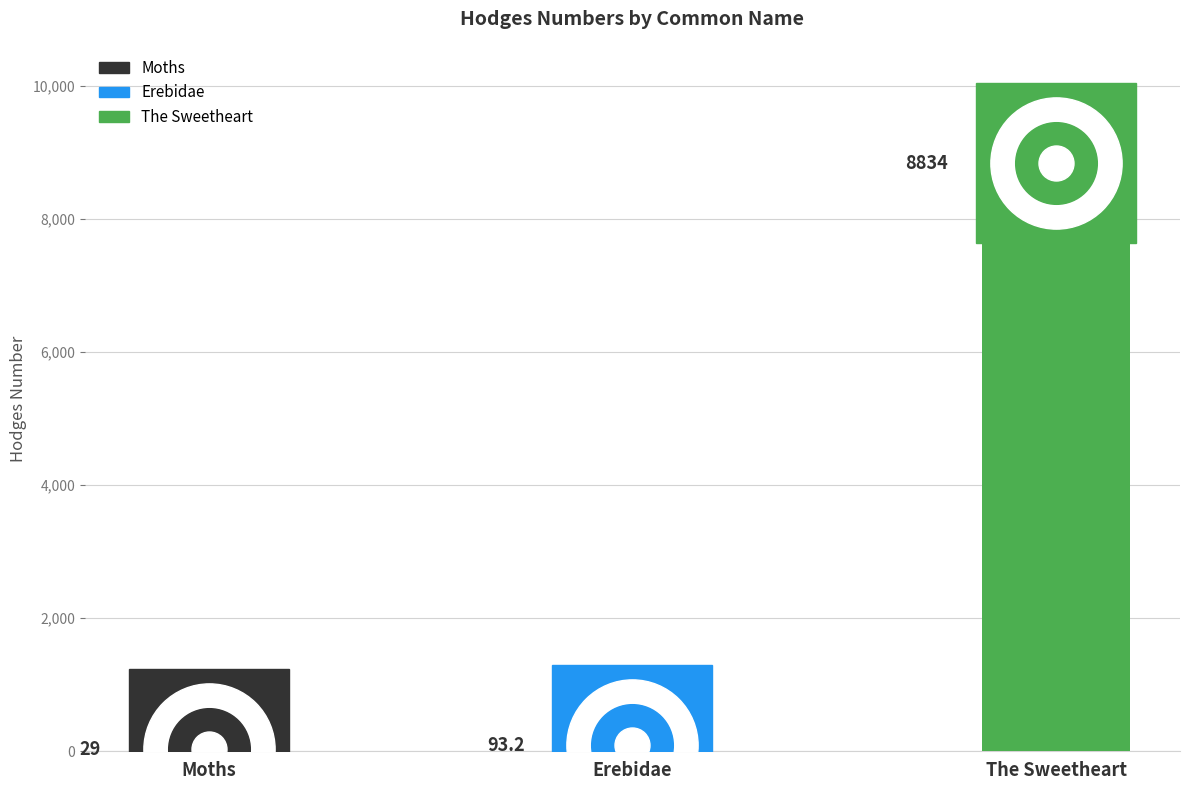

What is the label of the 3rd bar from the right?

Moths